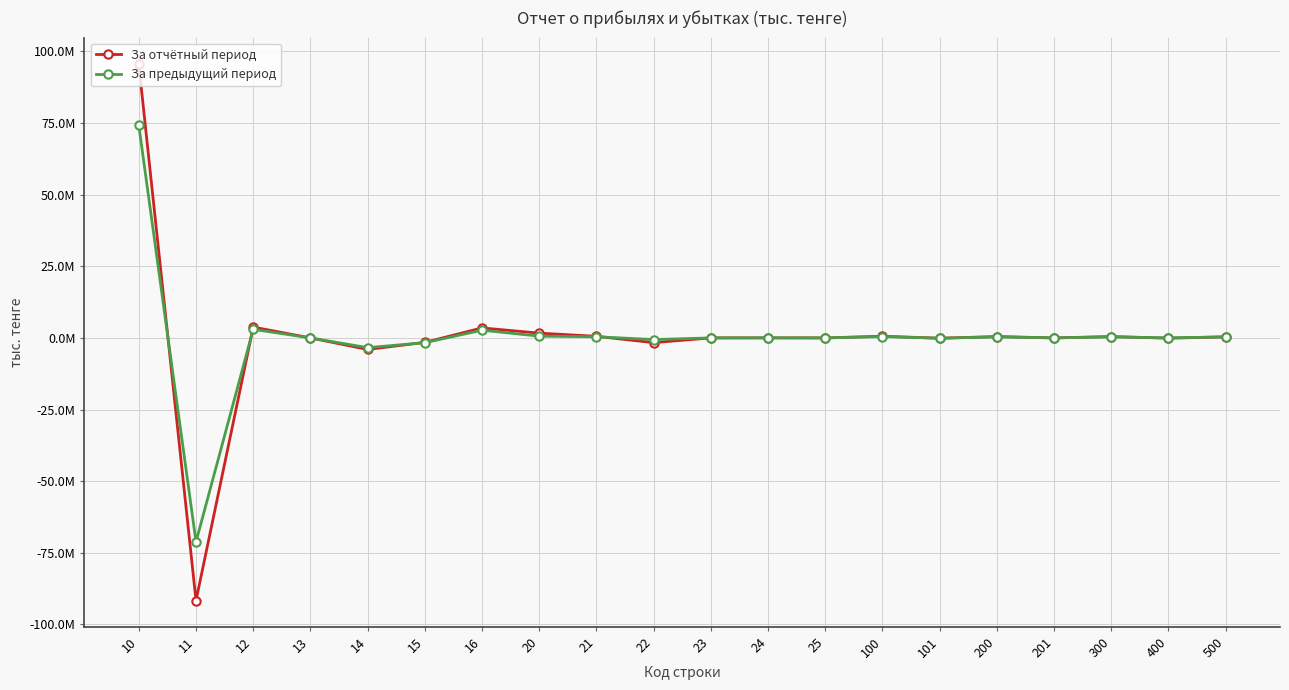

What are all the series names shown in the legend?

За отчётный период, За предыдущий период